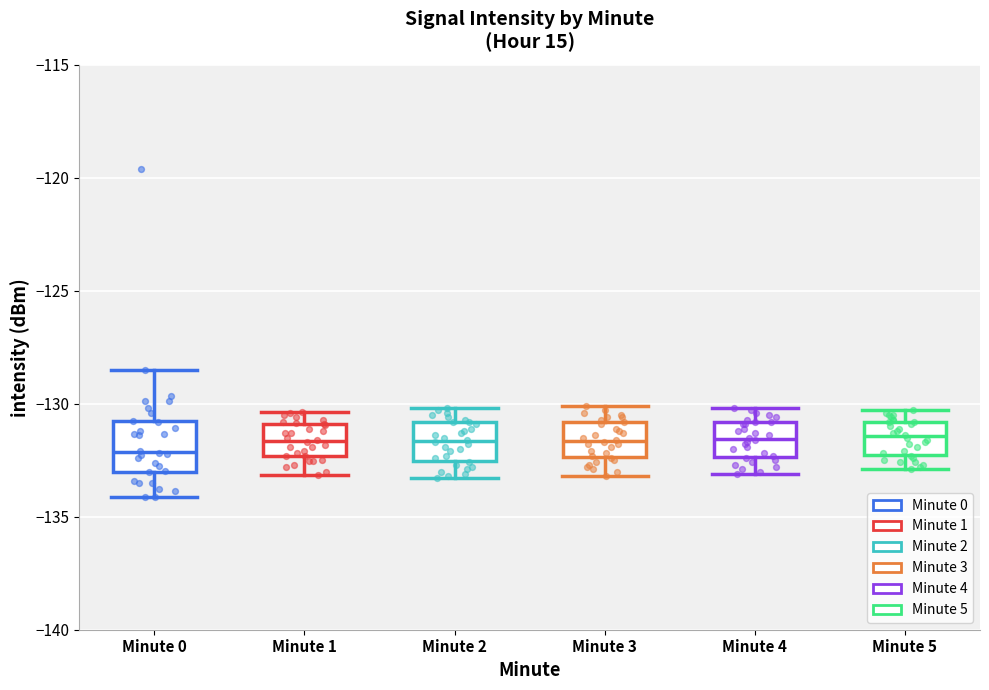

Where is the lower edge of the box for Minute 0 on the y-axis? The values are not printed on the chart, so give them approximately, as read against the axis.

-133.0